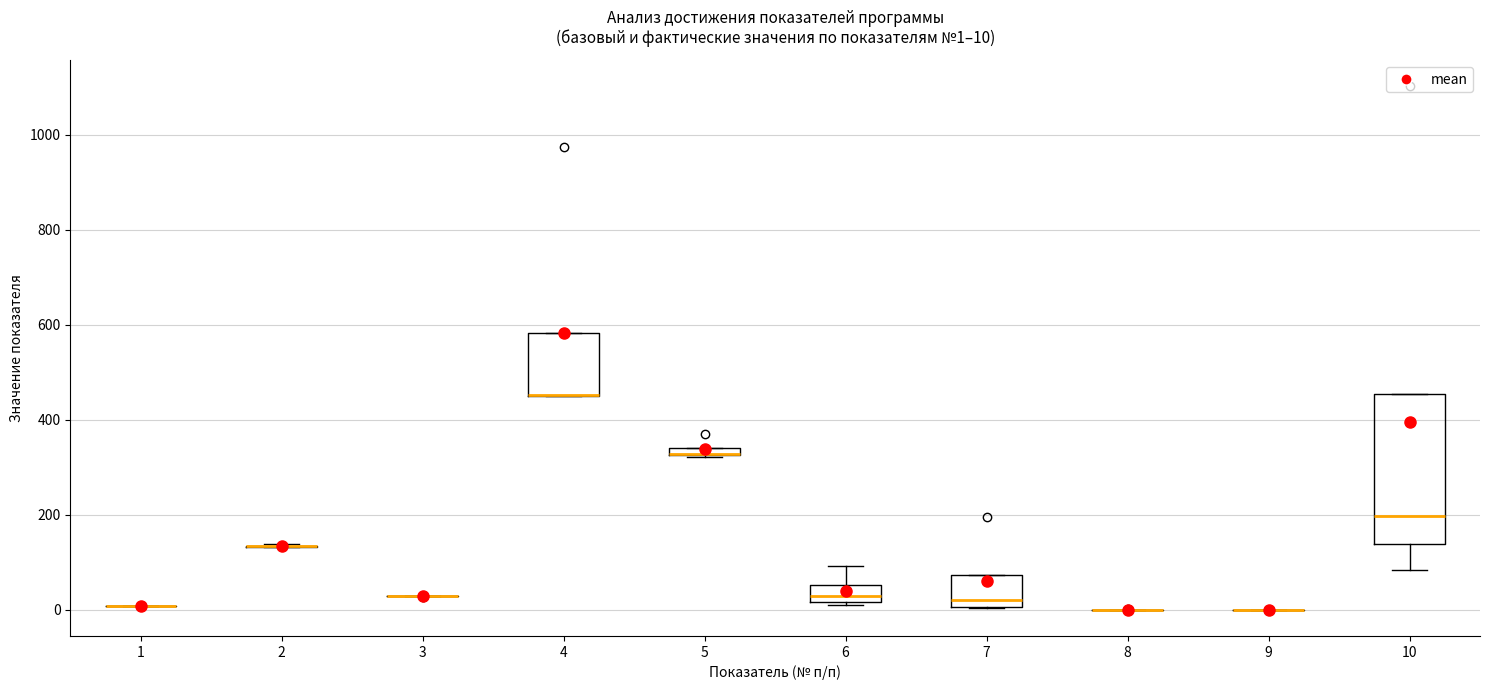

Comparing the boxes themselves (not the whiskers), which one is the tallest?

10